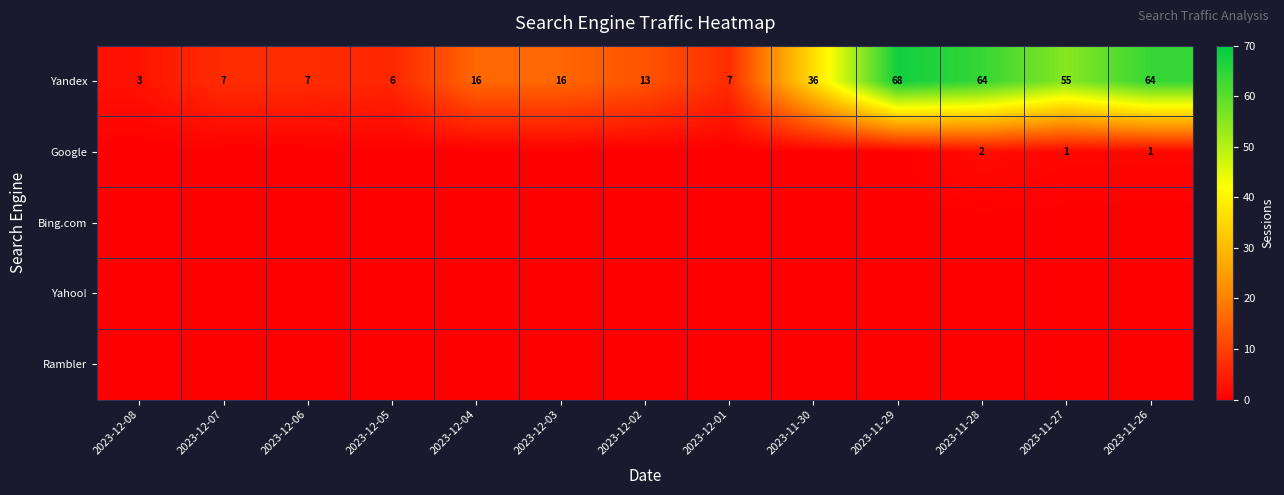

Which category has the lowest value in the Yandex series?

2023-12-08